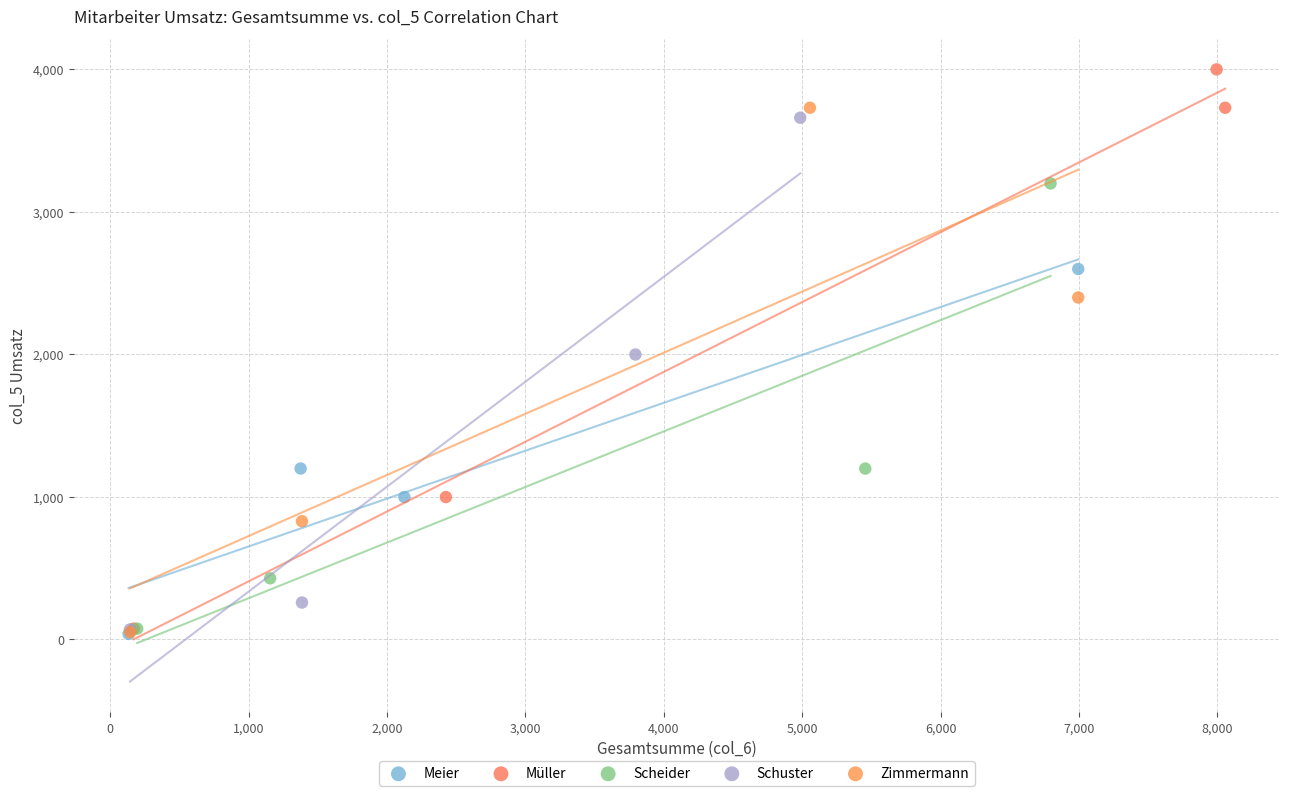

Which series contains the highest Y value?

Müller